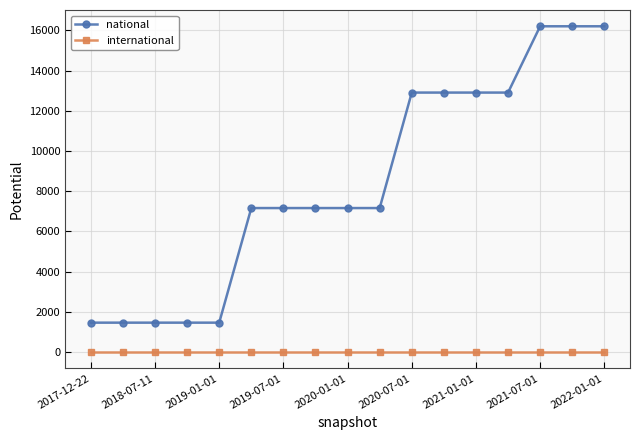

Does the chart have visible grid lines?

Yes